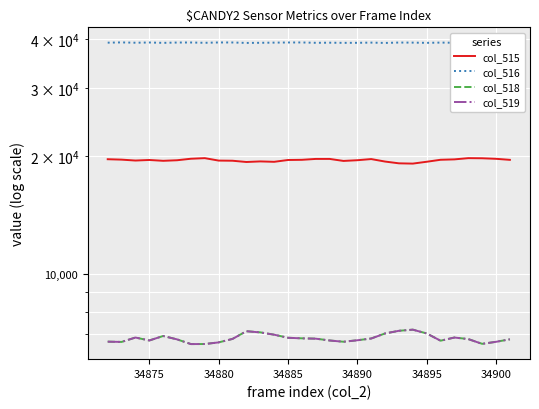

Does the chart display data point markers on the line(s)?

No